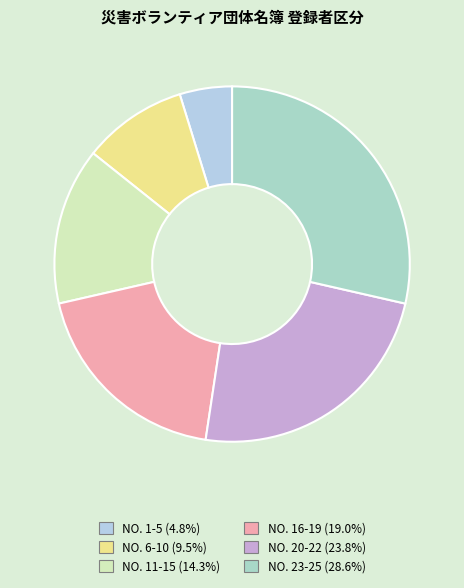

Count the number of slices in the pie.

6